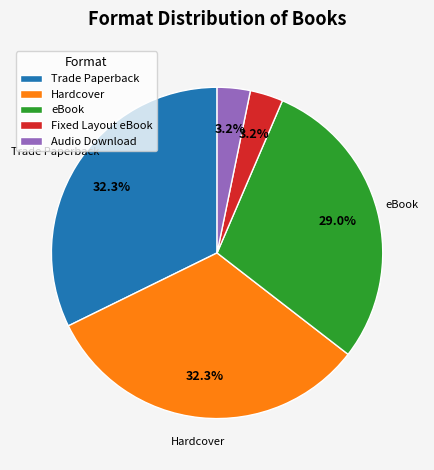

How many slices are in this pie chart?

5